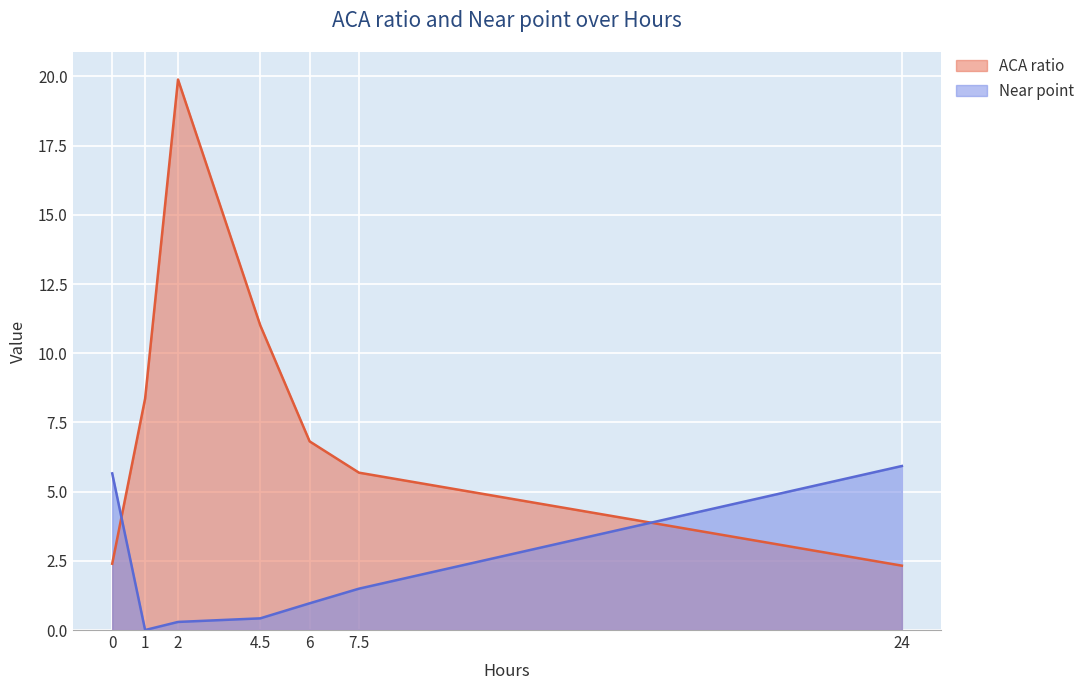

Where is the first local maximum for ACA ratio?

2